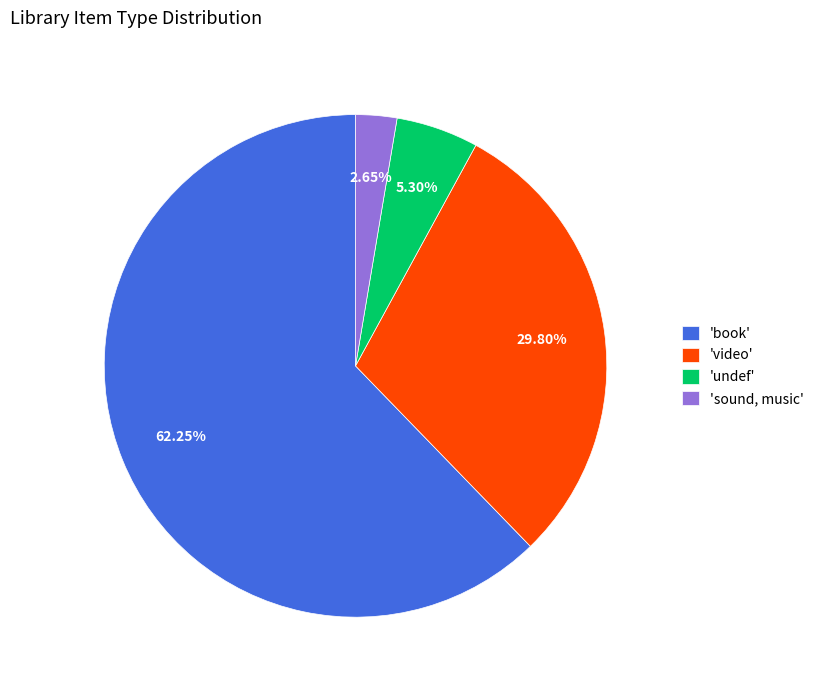

Combined, do 'book' and 'video' account for over 50%?

Yes